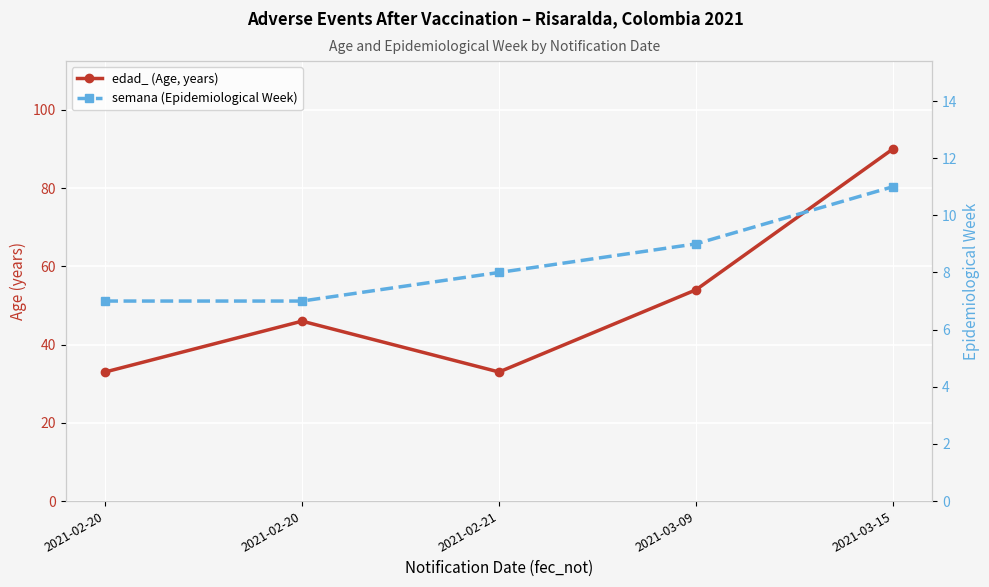

What is the sum of all semana (Epidemiological Week) values?

42